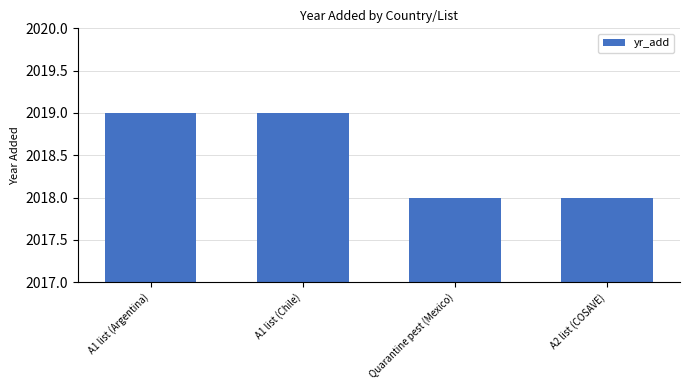

True or false: the data shows 1266 at A1 list (Argentina).

False